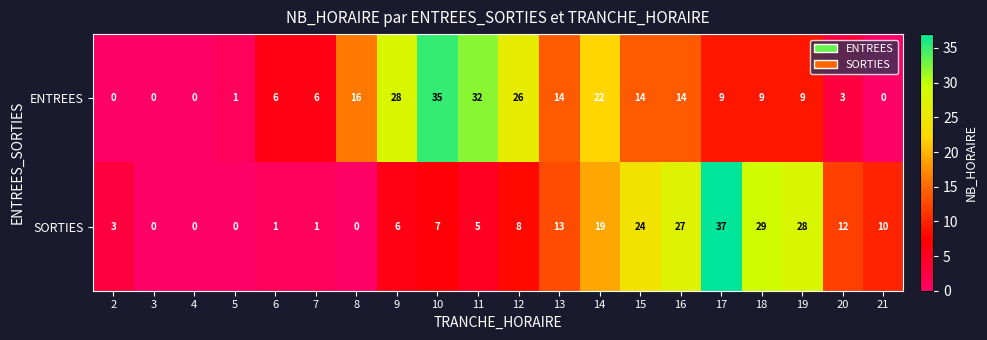

What is the average value of the SORTIES series?

12